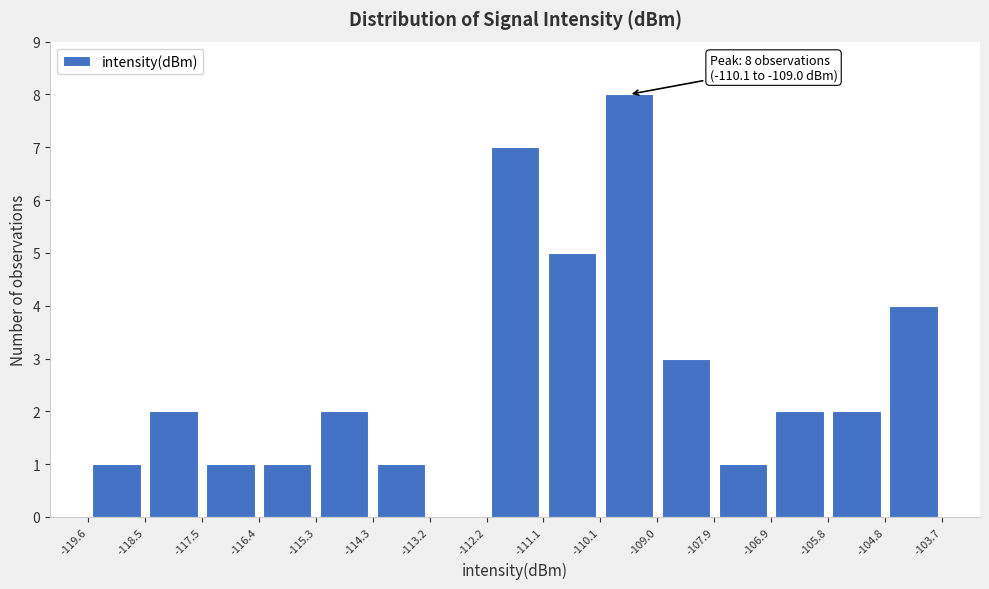

Over which range of the x-axis is the bar tallest?

-110.1 to -109.0